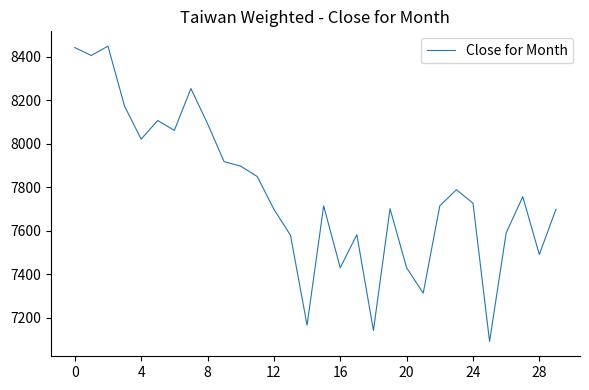

What is the minimum value shown in the chart?

7091.2